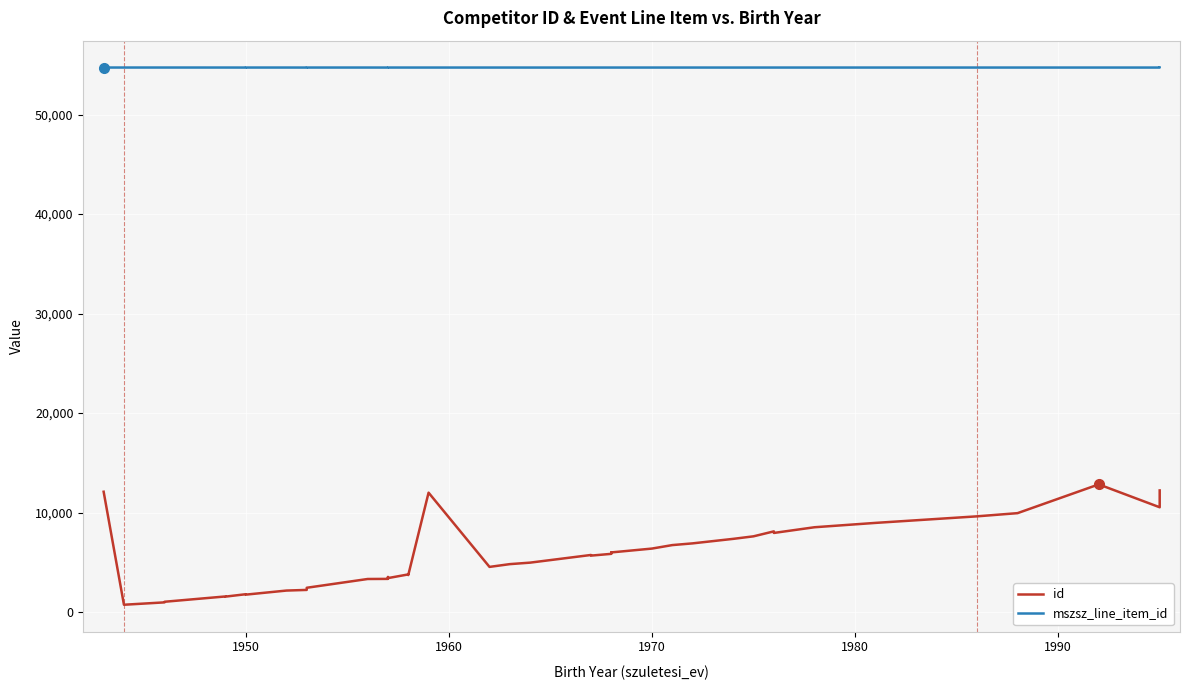

Which series has the largest total across all categories?

mszsz_line_item_id